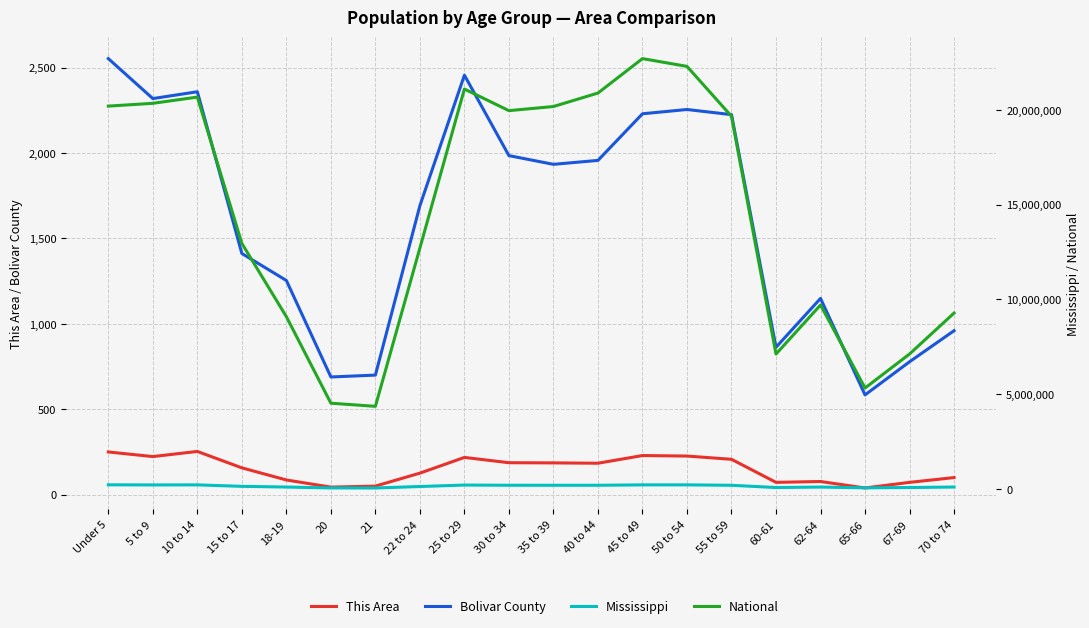

Reading right to left, what are all the values shown in this chart?

This Area: 100	72	39	77	72	207	226	229	184	186	187	218	126	50	44	86	157	253	223	250
Bolivar County: 960	778	584	1149	863	2225	2255	2230	1957	1934	1985	2456	1692	700	689	1254	1412	2359	2319	2553
Mississippi: 93946	69204	51319	92902	67854	186569	208607	208369	187579	187368	188171	199082	121621	43475	45798	93940	130679	208248	205672	210956
National: 9278166	7115361	5319902	9704197	7113727	19664805	22298125	22708591	20890964	20179642	19962099	21101849	12712576	4354294	4519129	9086089	12954254	20677194	20348657	20201362